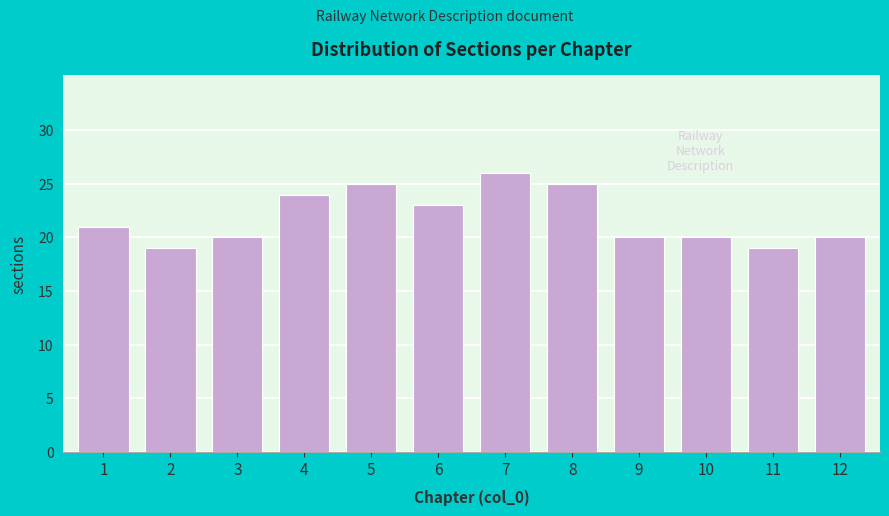

Reading left to right, extract all data points from this chart.

1=21	2=19	3=20	4=24	5=25	6=23	7=26	8=25	9=20	10=20	11=19	12=20